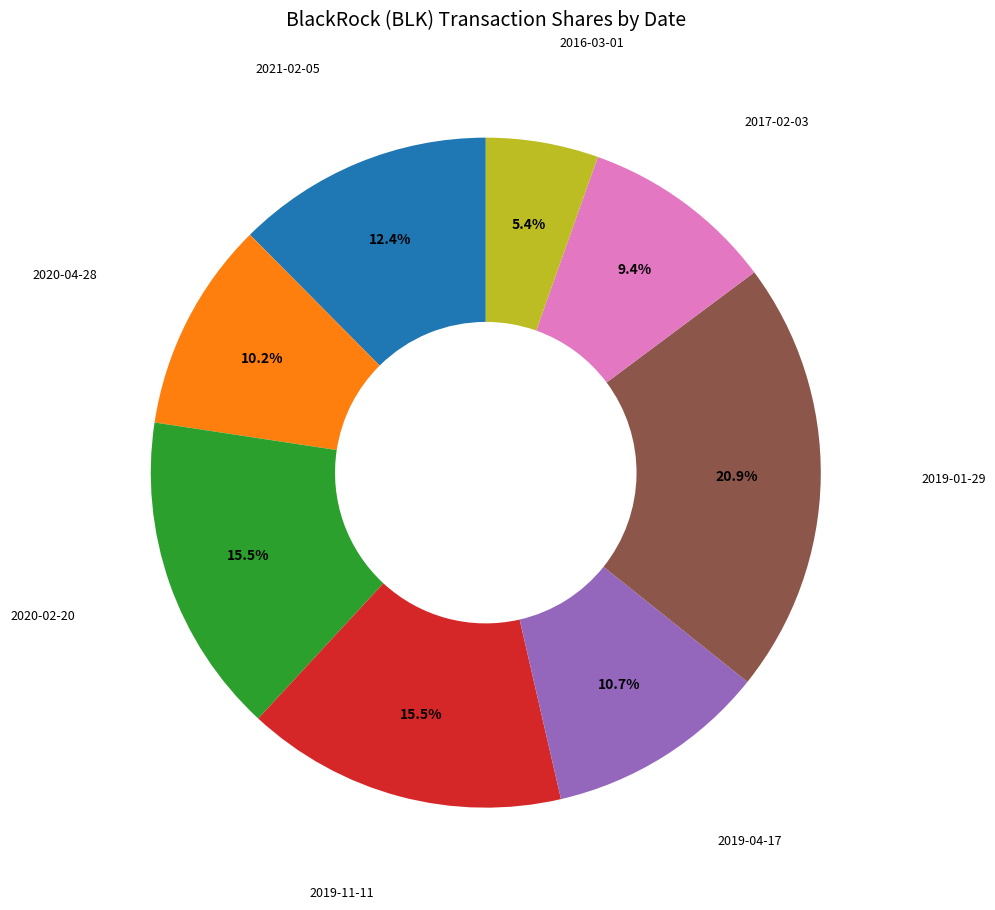

What is the ratio of the value at 2016-03-01 to the value at 2021-02-05?

0.4